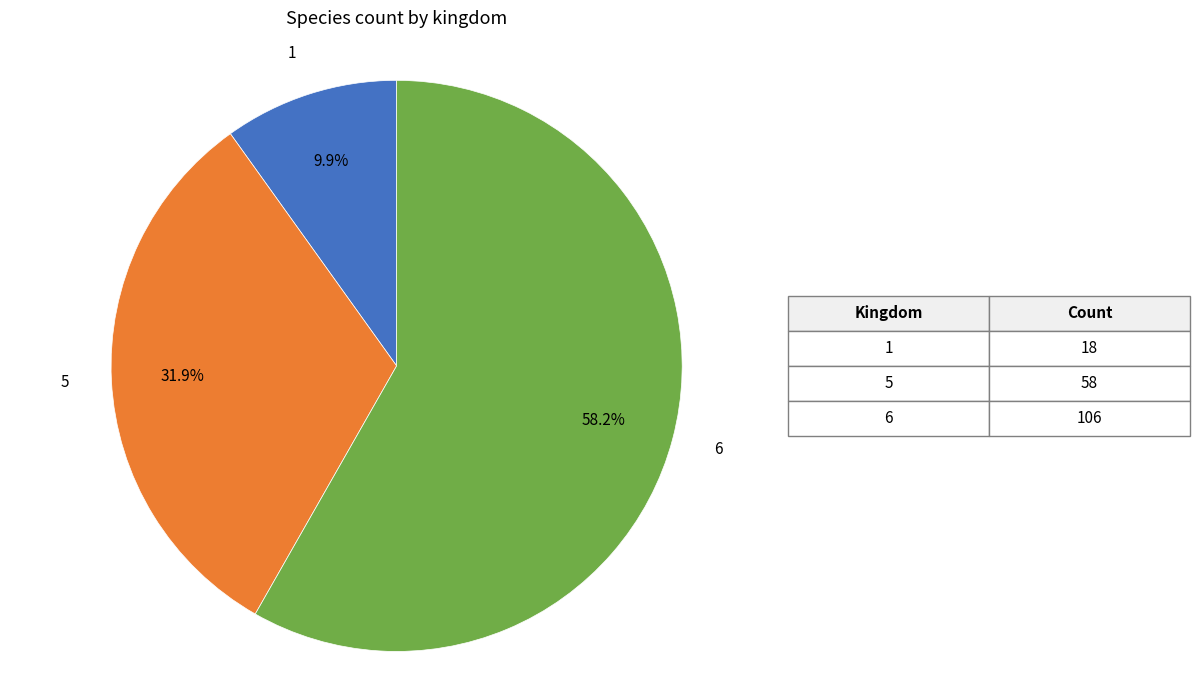

How many segments does this pie chart have?

3